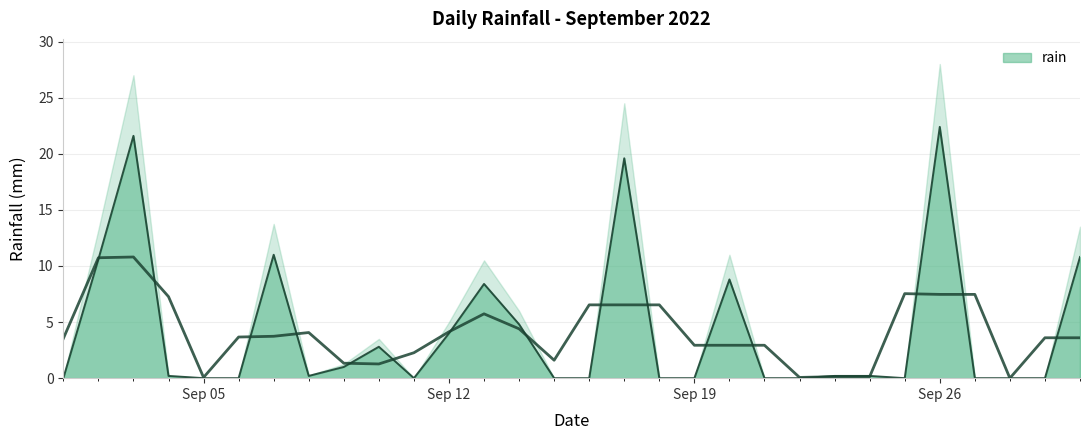

The chart shows a value of 0.3 at 2022-09-24. True or false?

False